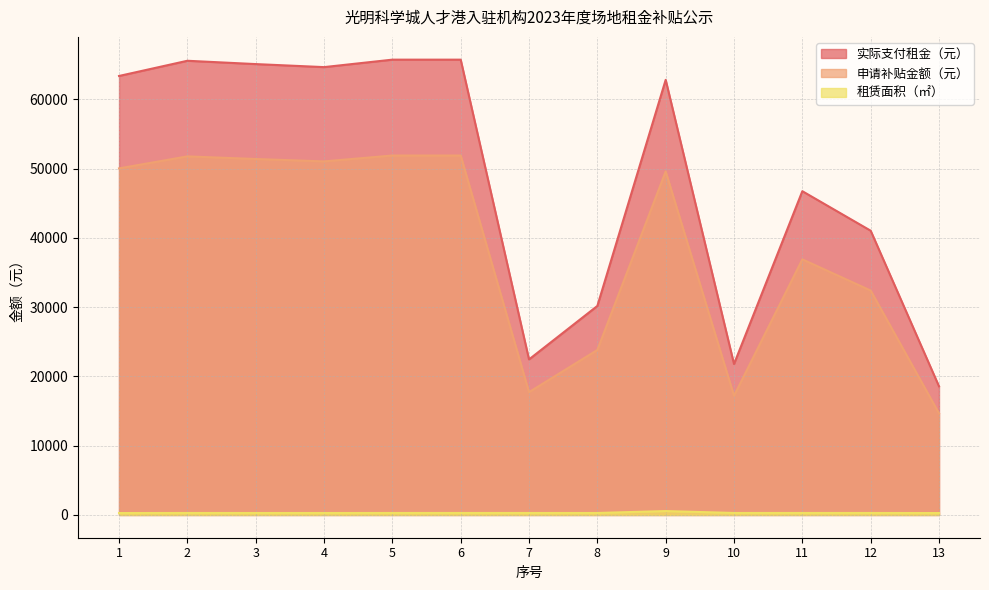

What is the spread (max minus min) of values at 1?

63115.7